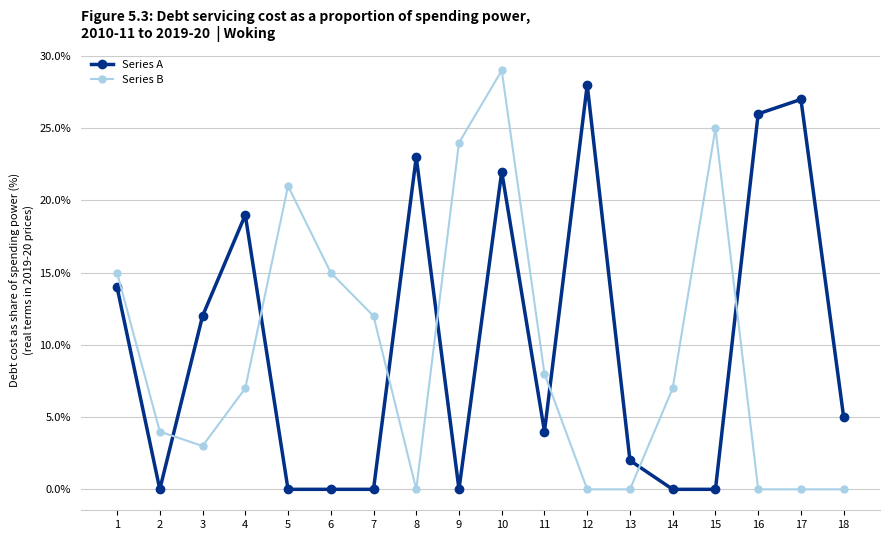

True or false: Series B has more than 1 points higher than both neighbors.

True